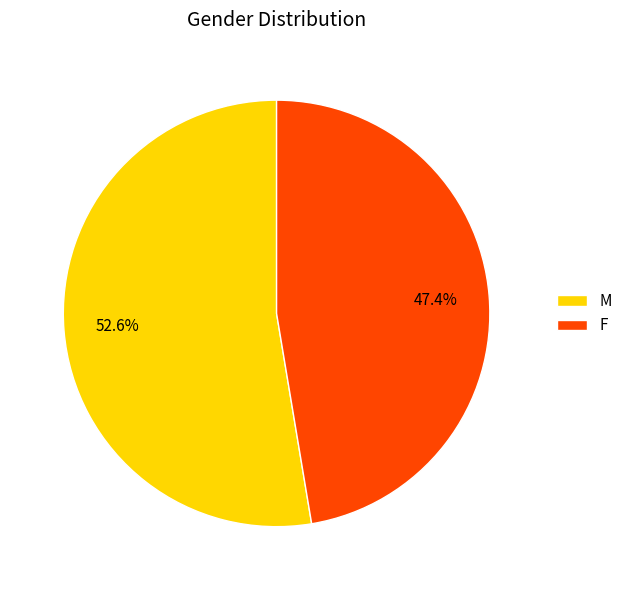

Is the sum of F and M greater than half?

Yes